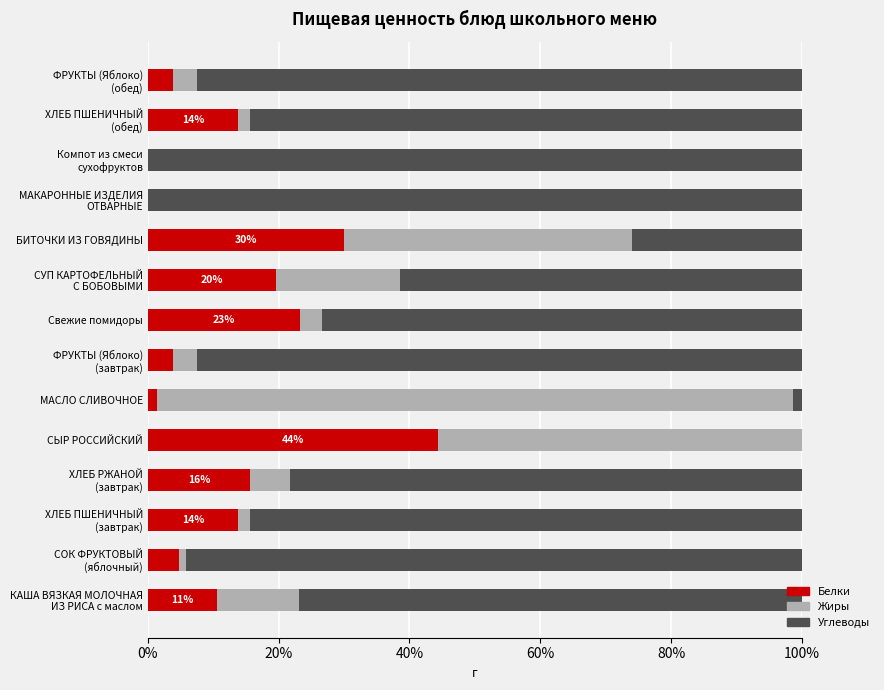

How many series are shown in this chart?

3